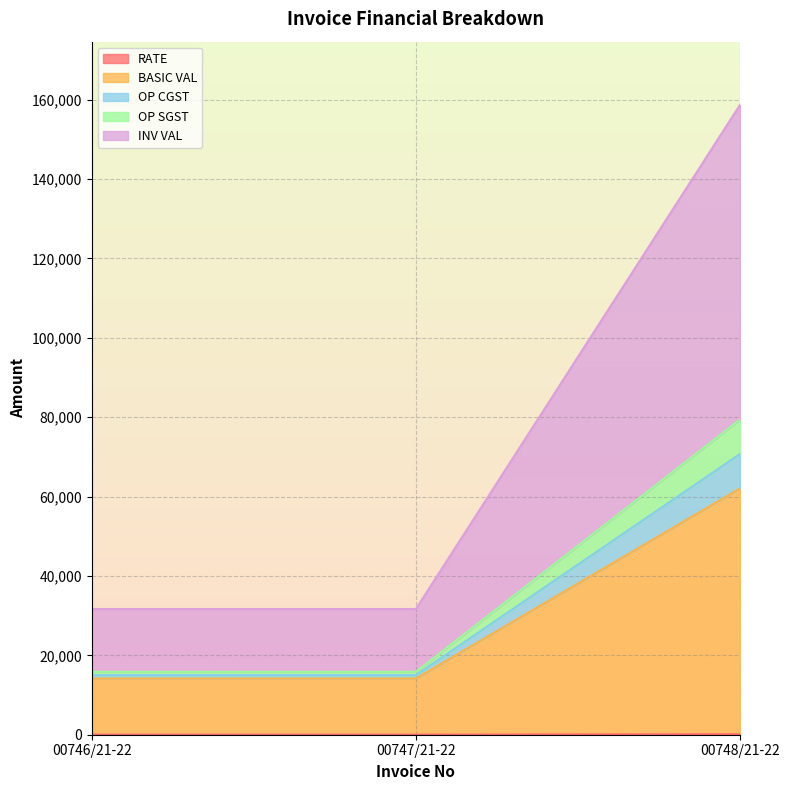

List the labels in order of BASIC VAL value, largest first.

00748/21-22, 00746/21-22, 00747/21-22